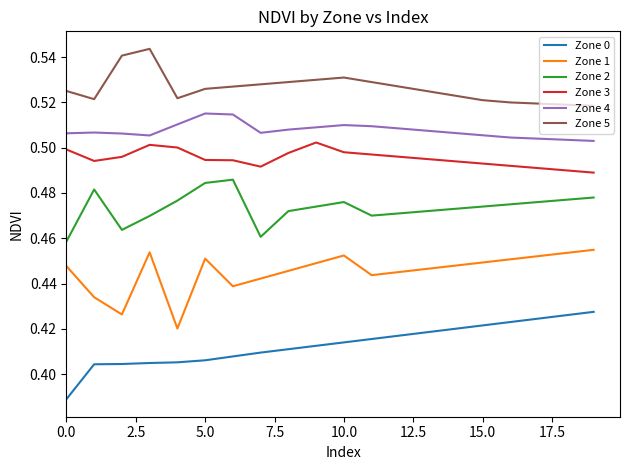

In Zone 2, how many points are higher than both neighbors (excluding endpoints)?

3